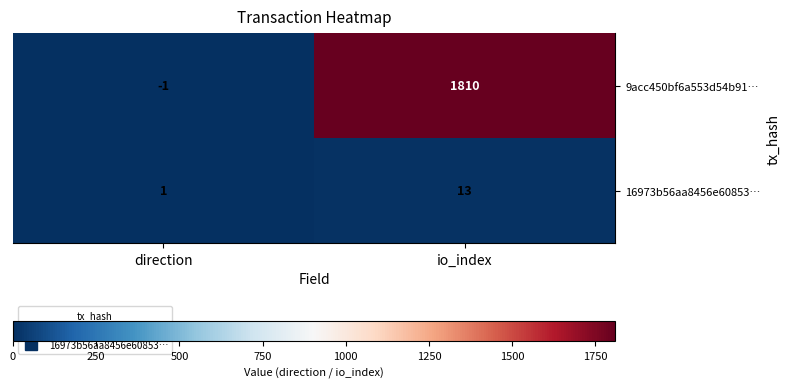

Which series has the largest range (max minus min)?

9acc450bf6a553d54b91…